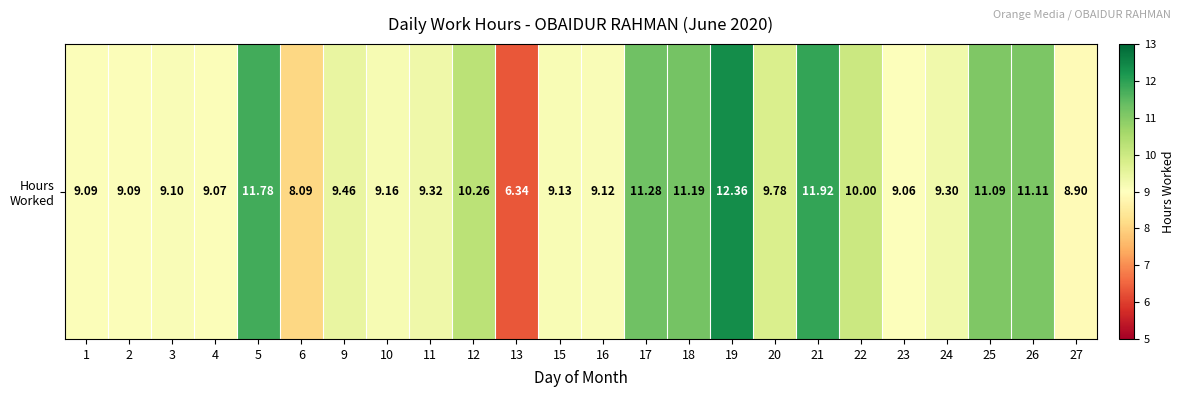

Which label corresponds to the largest value in the chart?

19